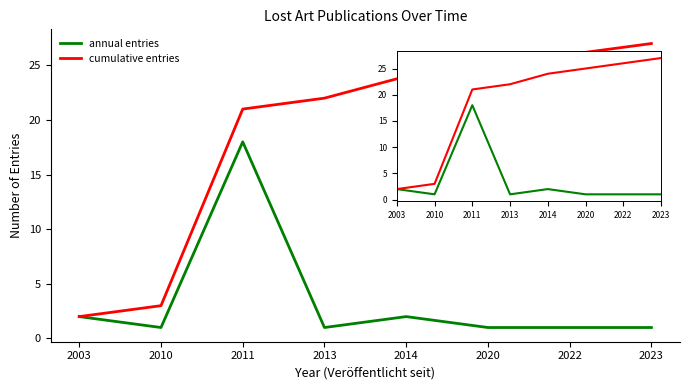

The value of cumulative entries at 2013 is 14. True or false?

False